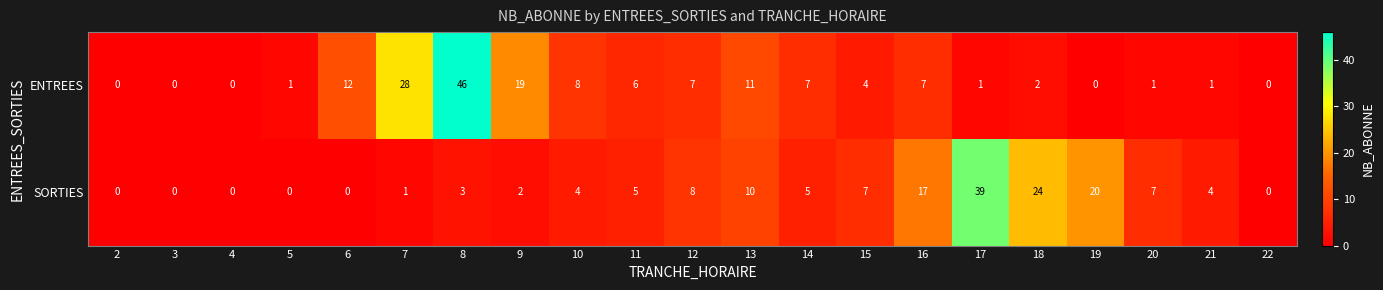

The ENTREES series shows -24 at 19. True or false?

False